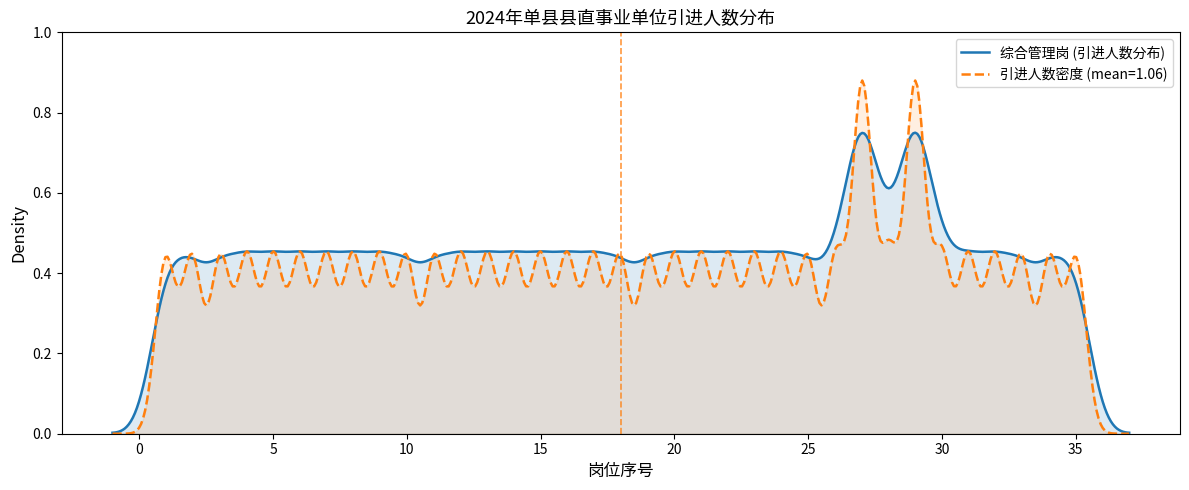

Which series has the largest range (max minus min)?

引进人数密度 (mean=1.06)